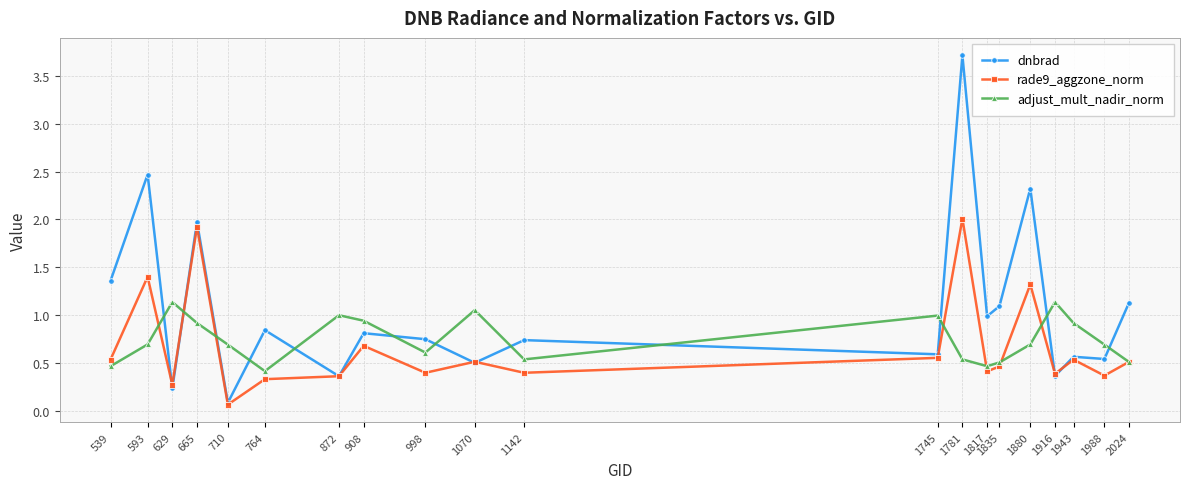

Which series changed the most between 629 and 908?

dnbrad